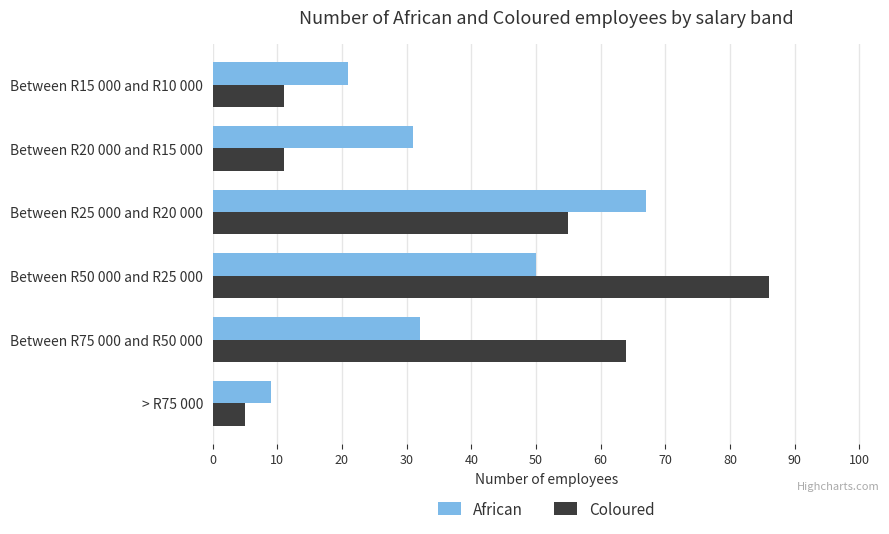

What is the sum of all Coloured values?

232